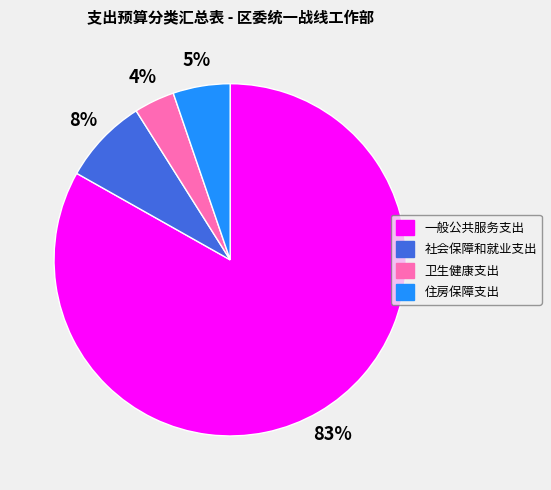

What is the majority slice?

一般公共服务支出